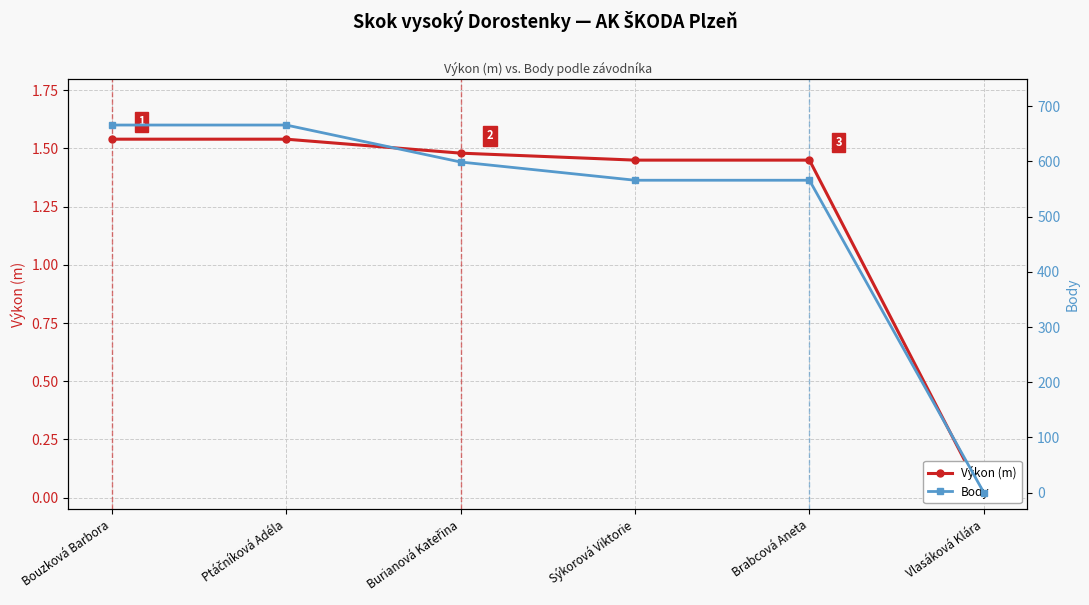

Does the chart have visible grid lines?

Yes